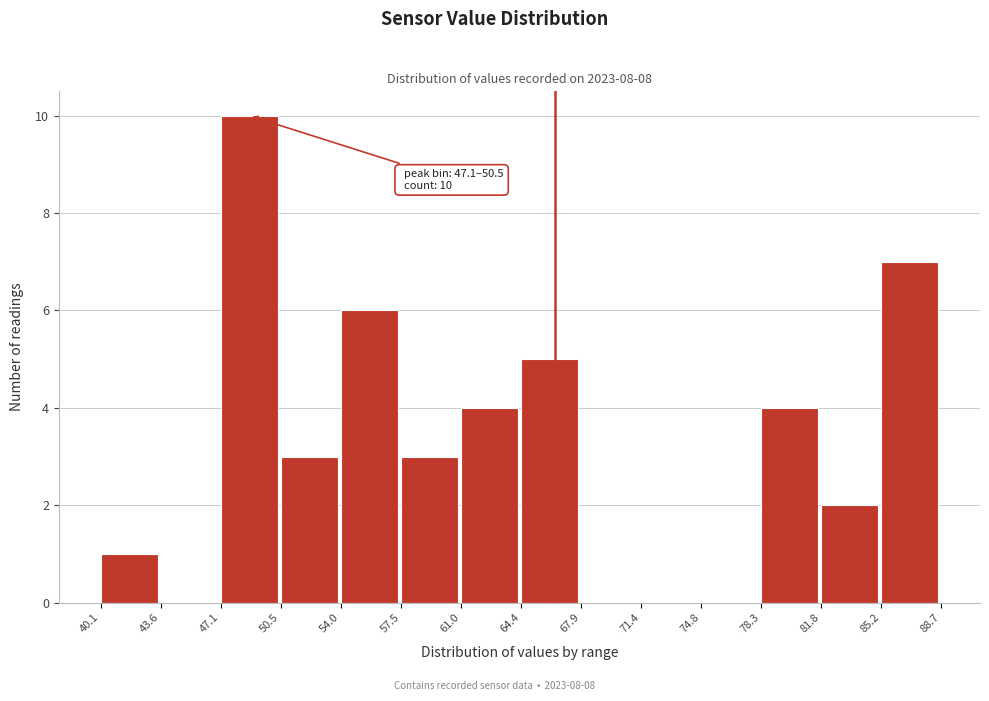

Over which range of the x-axis is the bar tallest?

47.1 to 50.5